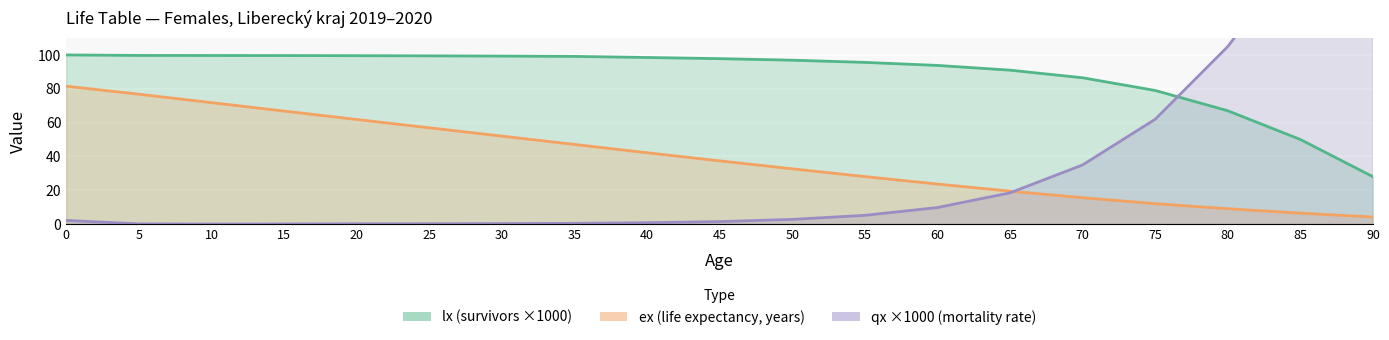

The value of ex at 35 is 47.1. True or false?

True